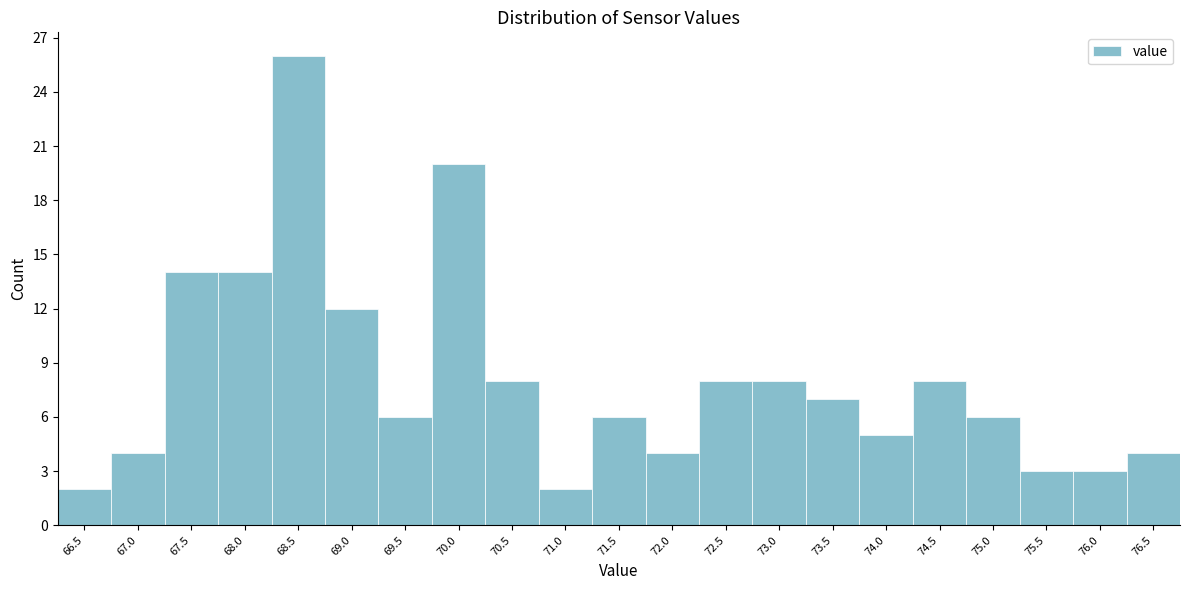

Reading right to left, list all the values displayed in this chart.

76.5=4	76.0=3	75.5=3	75.0=6	74.5=8	74.0=5	73.5=7	73.0=8	72.5=8	72.0=4	71.5=6	71.0=2	70.5=8	70.0=20	69.5=6	69.0=12	68.5=26	68.0=14	67.5=14	67.0=4	66.5=2